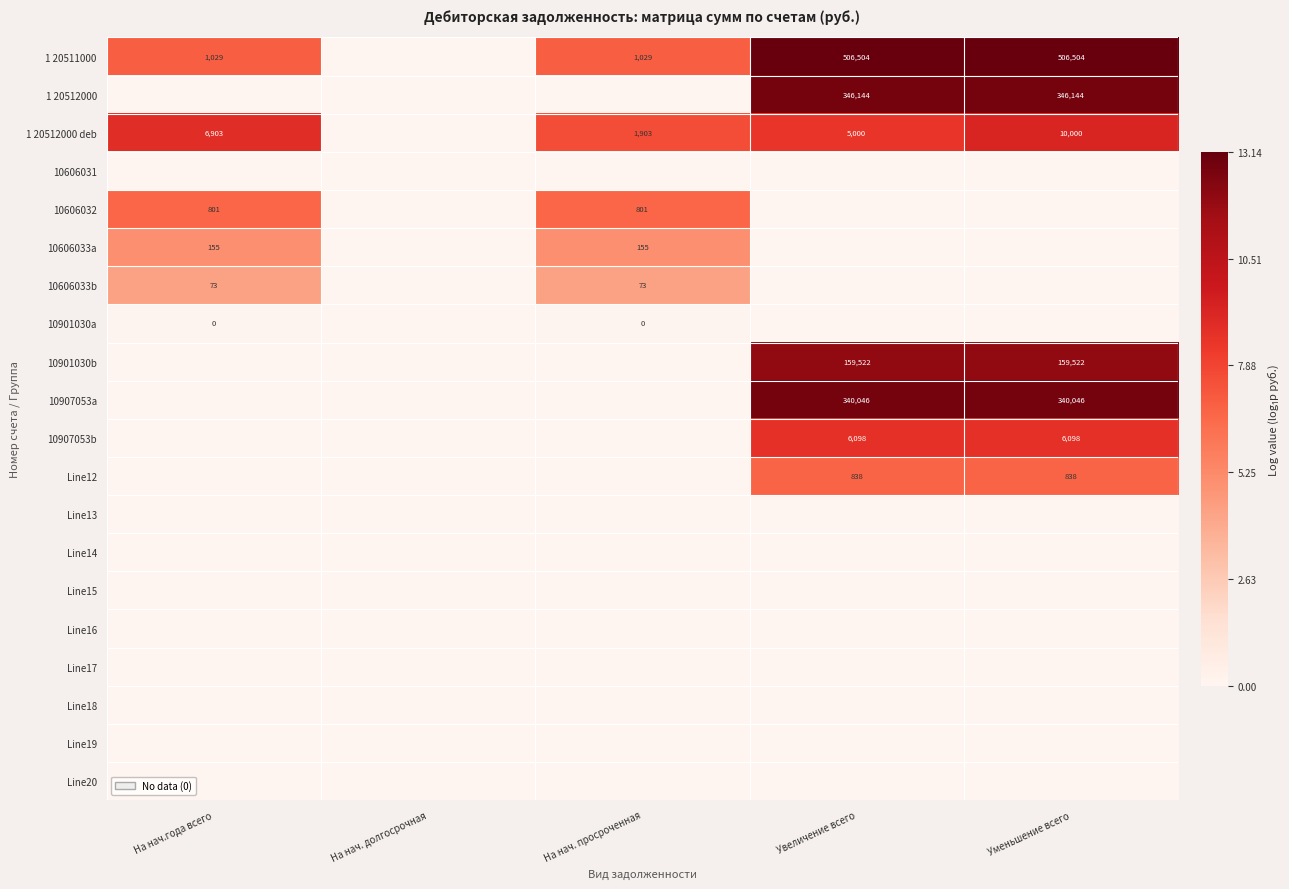

Is it true that 1 20512000 deb equals 15550 at Уменьшение всего?

False